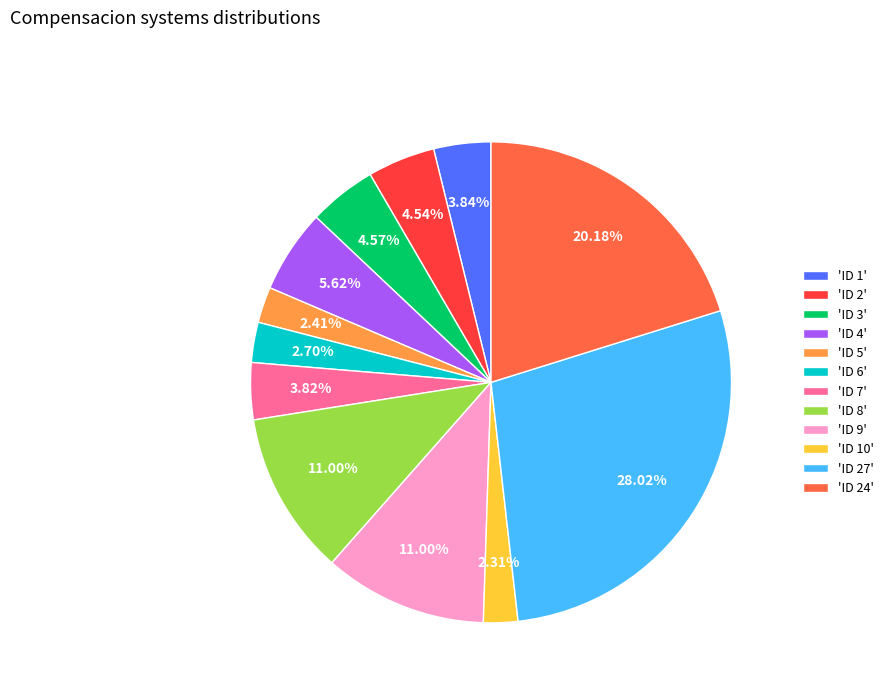

Does any single category account for the majority?

No